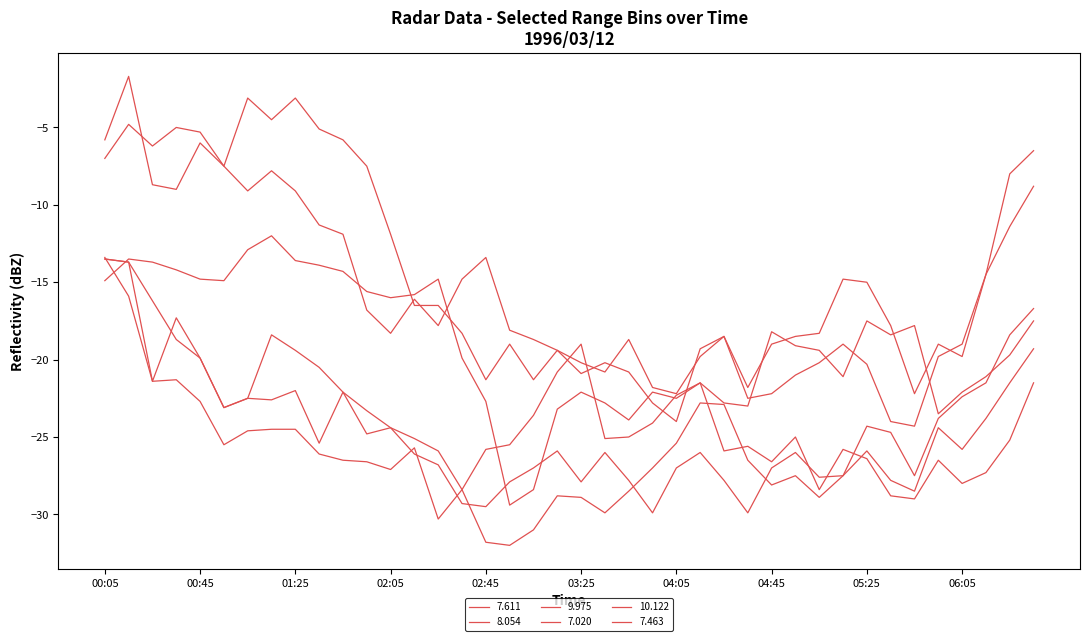

List the series in order of their peak value, highest first.

10.122, 9.975, 7.020, 8.054, 7.611, 7.463